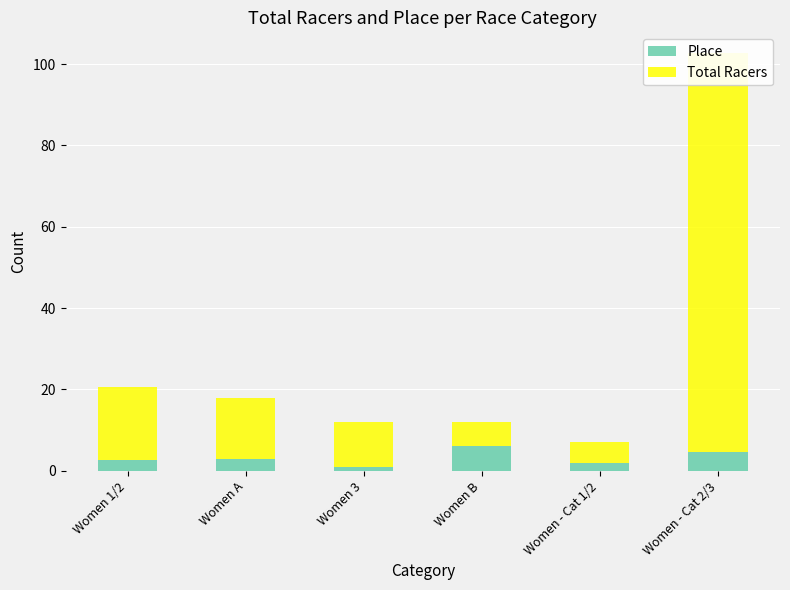

List the labels in order of Total Racers value, largest first.

Women - Cat 2/3, Women 1/2, Women A, Women 3, Women B, Women - Cat 1/2